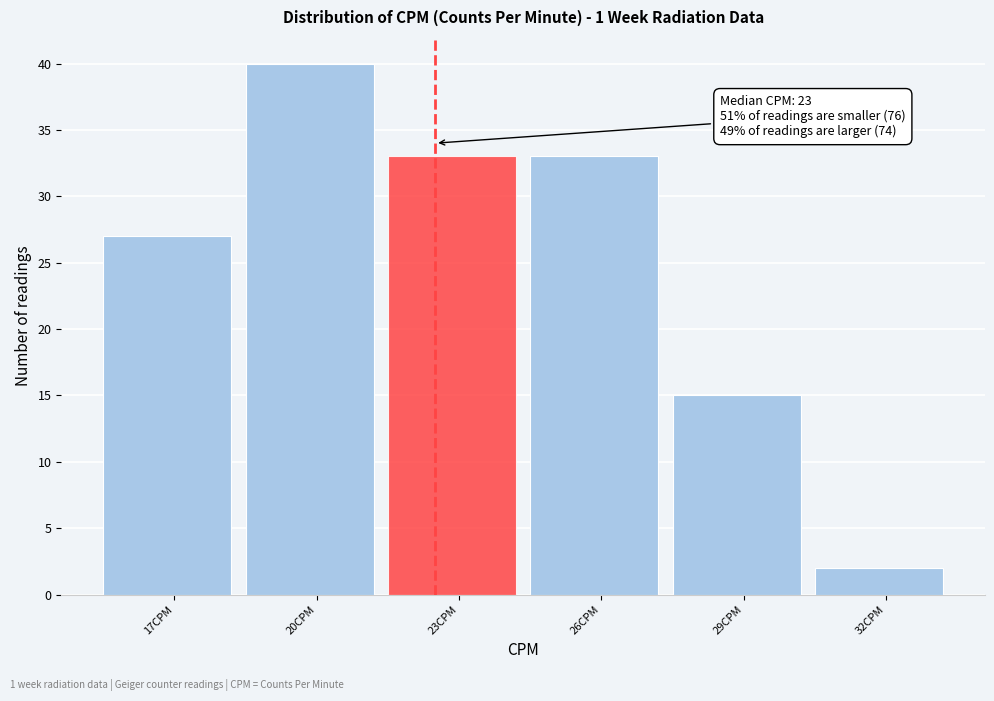

Reading left to right, list all the values displayed in this chart.

17CPM=27	20CPM=40	23CPM=33	26CPM=33	29CPM=15	32CPM=2